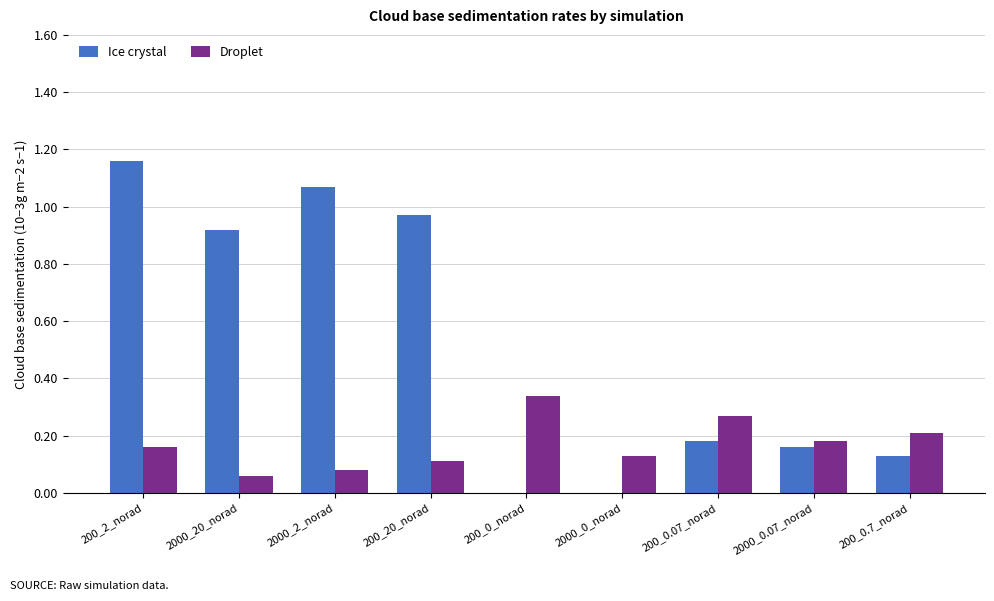

What is the sum of the Droplet values at 200_20_norad and 200_0.07_norad?

0.4